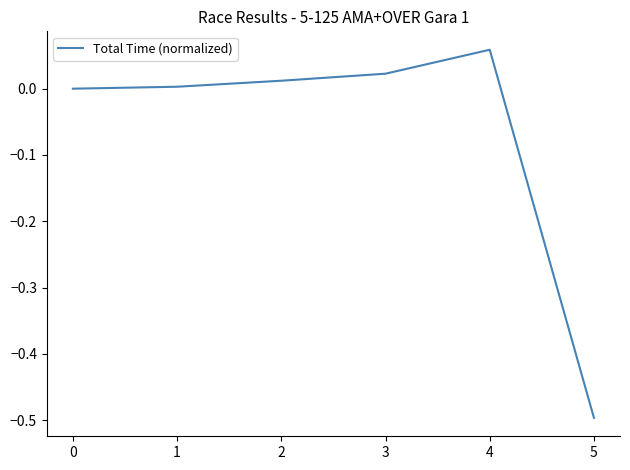

True or false: the data has more than 2 interior local peaks.

False